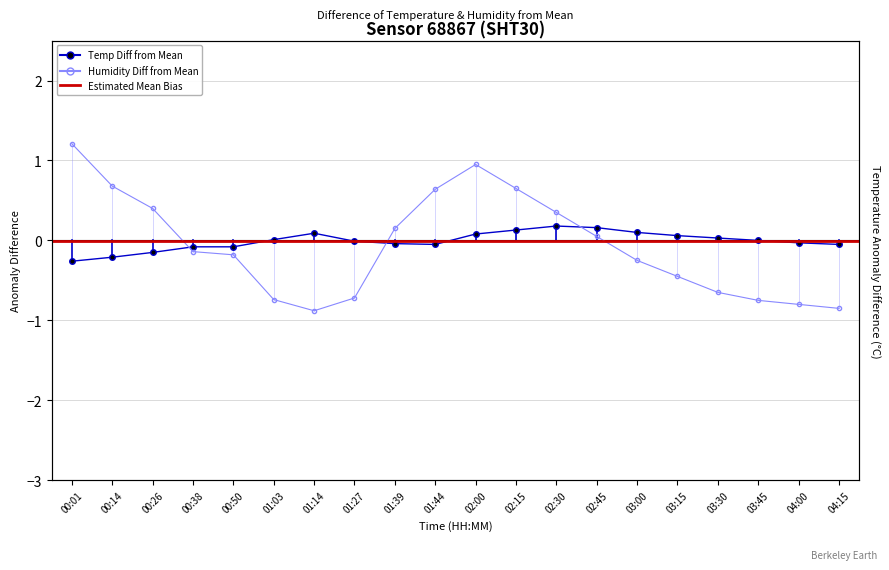

At which label does temperature first exceed 0?

01:03